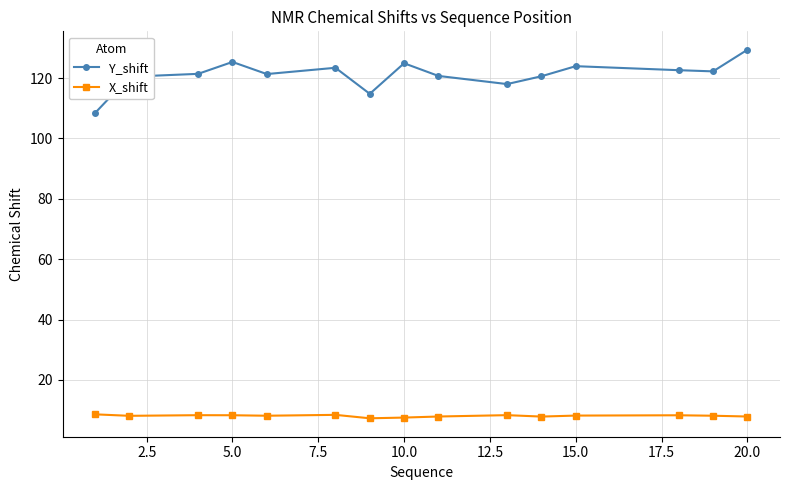

True or false: X_shift and Y_shift cross at least once.

False